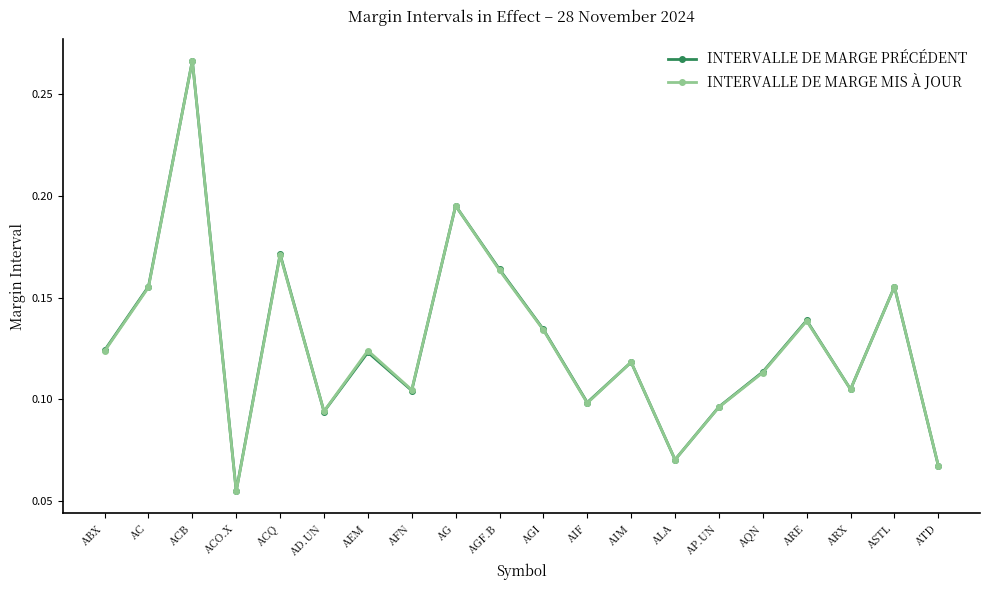

Which series changed the most between ACO.X and AEM?

INTERVALLE DE MARGE MIS À JOUR